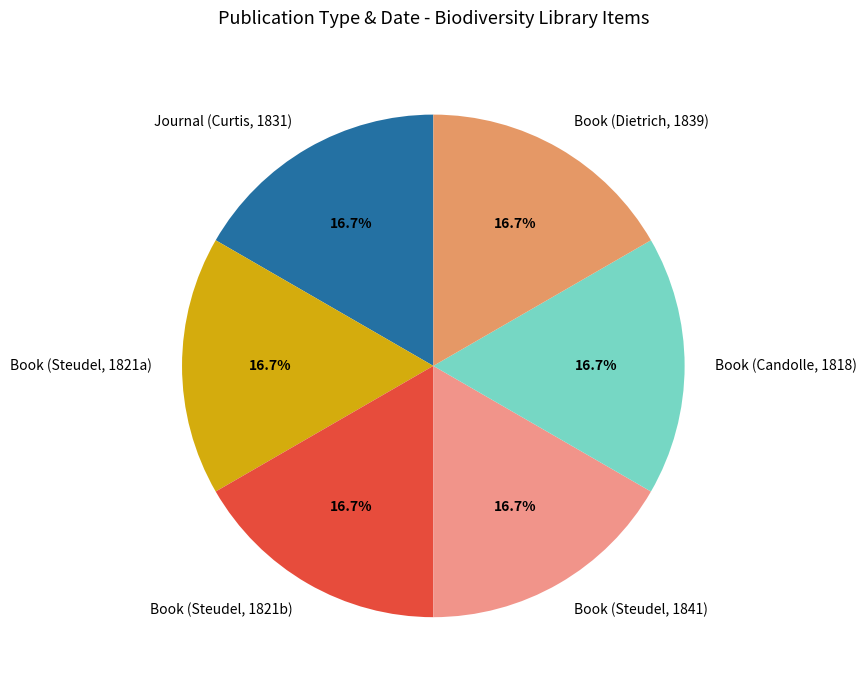

What percentage is NOT represented by Book (Steudel, 1841)?

83.3%